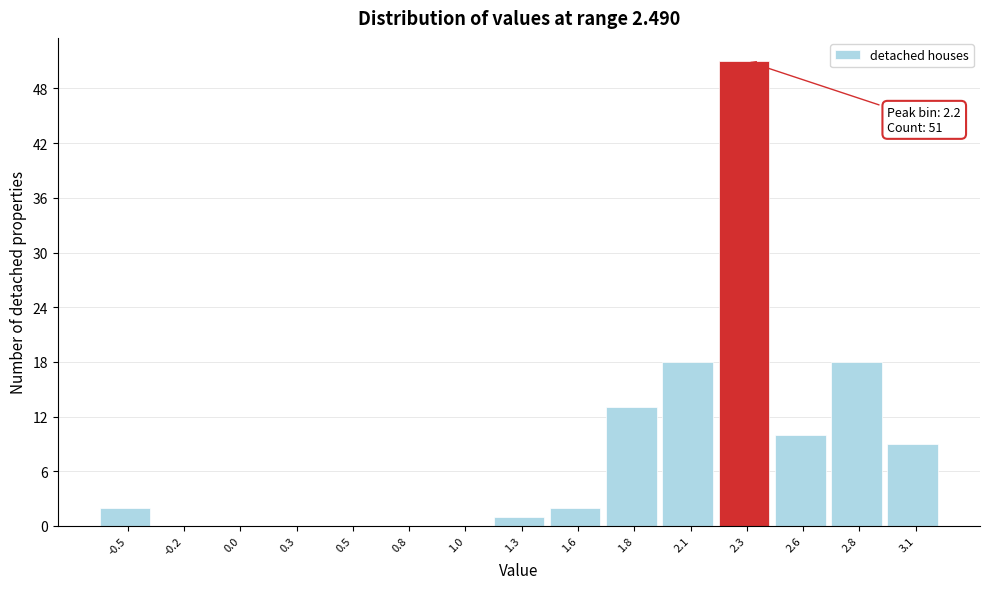

Reading left to right, transcribe all the data shown in this chart.

-0.5=2	-0.2=0	0.0=0	0.3=0	0.5=0	0.8=0	1.0=0	1.3=1	1.6=2	1.8=13	2.1=18	2.3=51	2.6=10	2.8=18	3.1=9